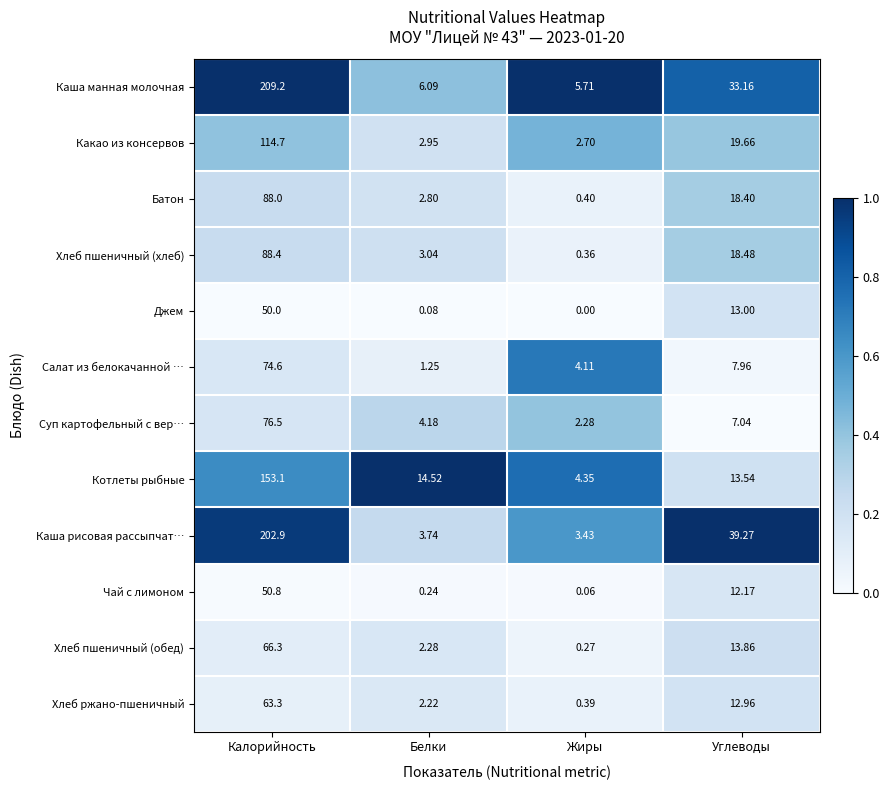

Which category has the highest value across all series?

Калорийность